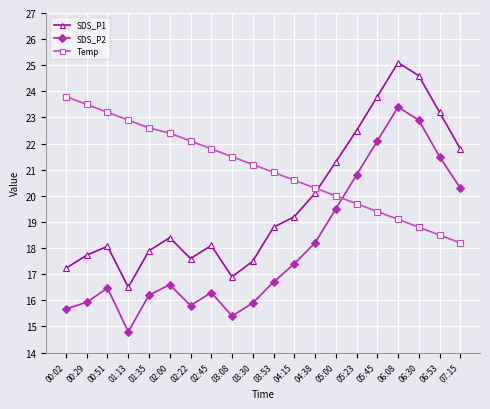

Where is SDS_P2 nearest to the value 19?

05:00